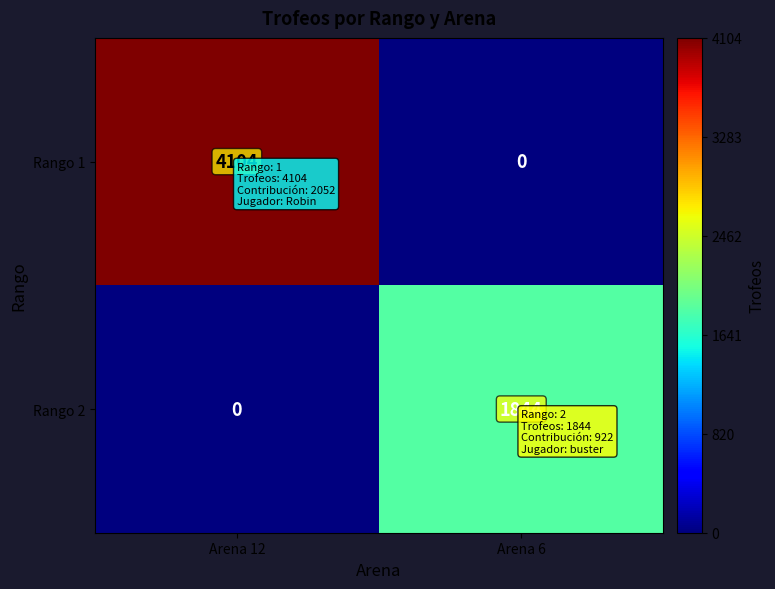

The Rango 2 series shows -687 at Arena 12. True or false?

False